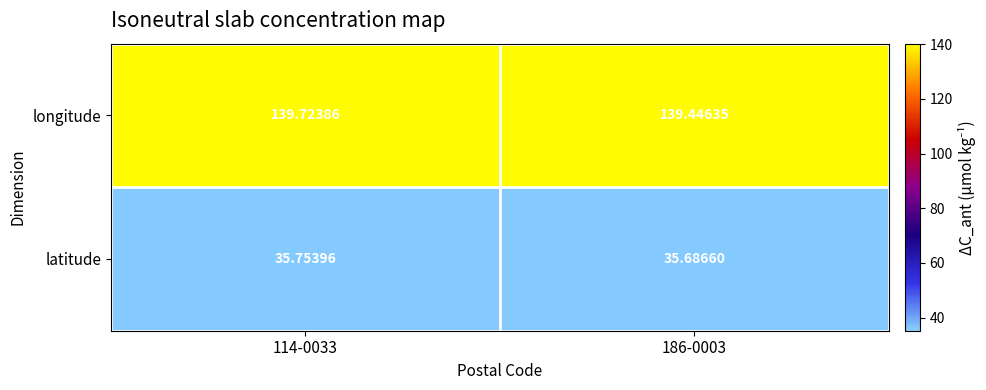

Rank the series at 186-0003 from lowest to highest value.

latitude, longitude